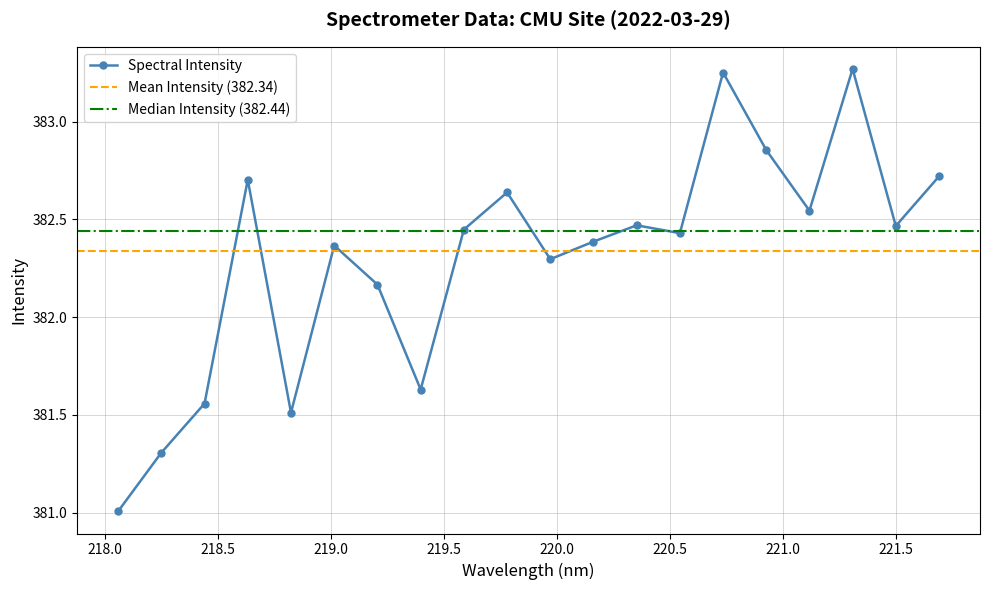

How many interior local valleys (lower than both neighbors) does the data have?

6